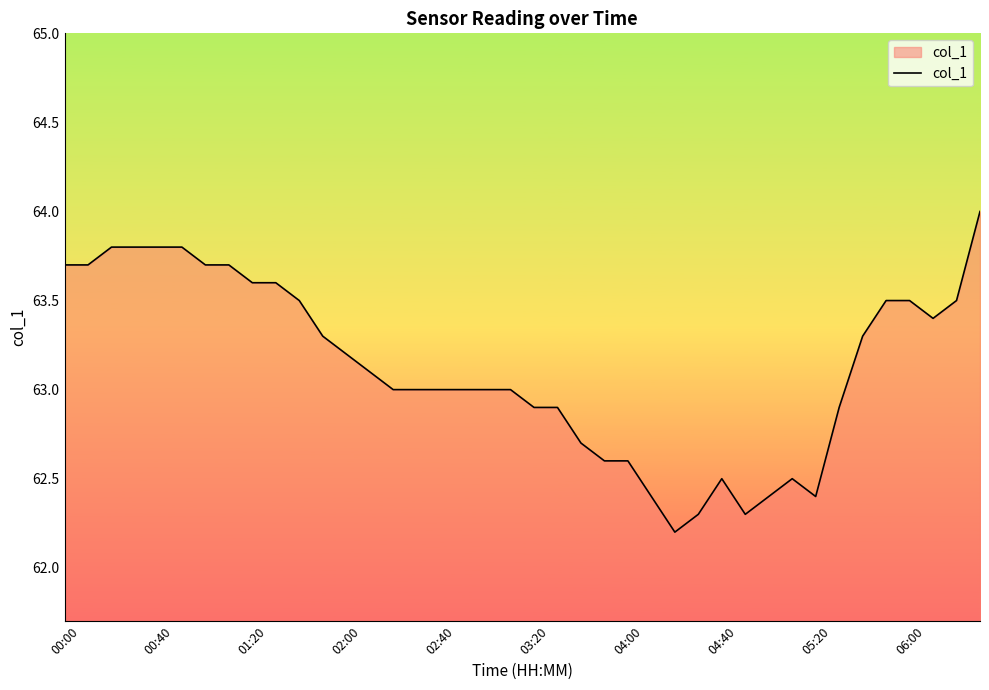

What is the difference between the maximum and second lowest values?

1.7